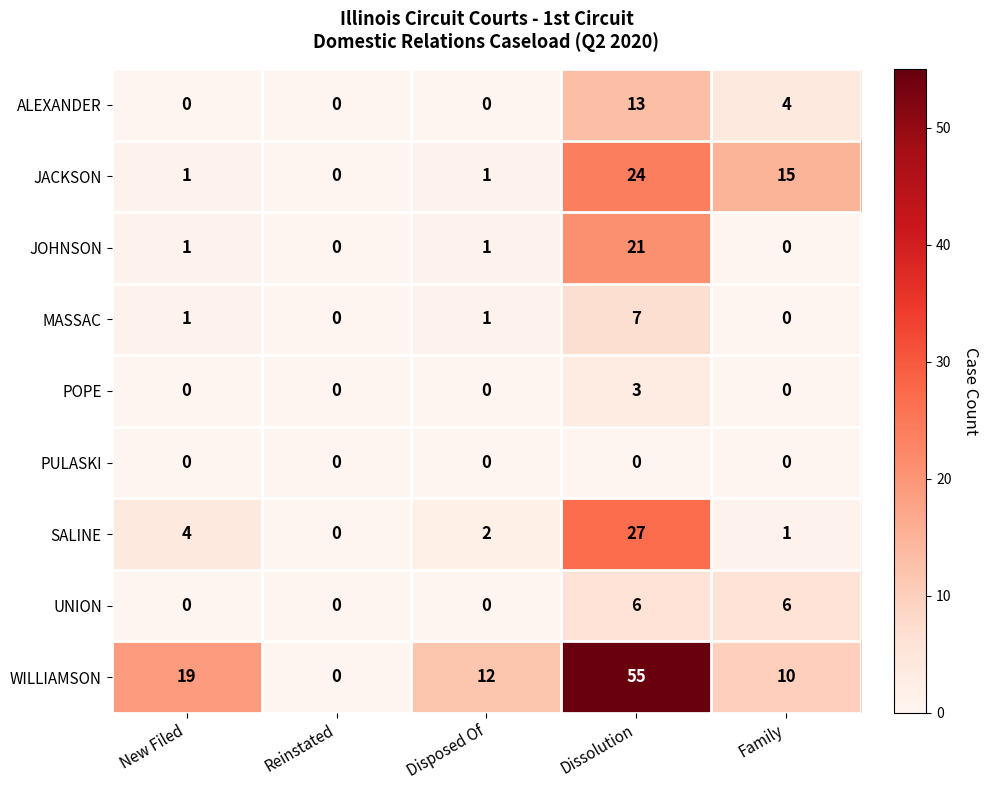

True or false: MASSAC has a value of 4 at Family.

False